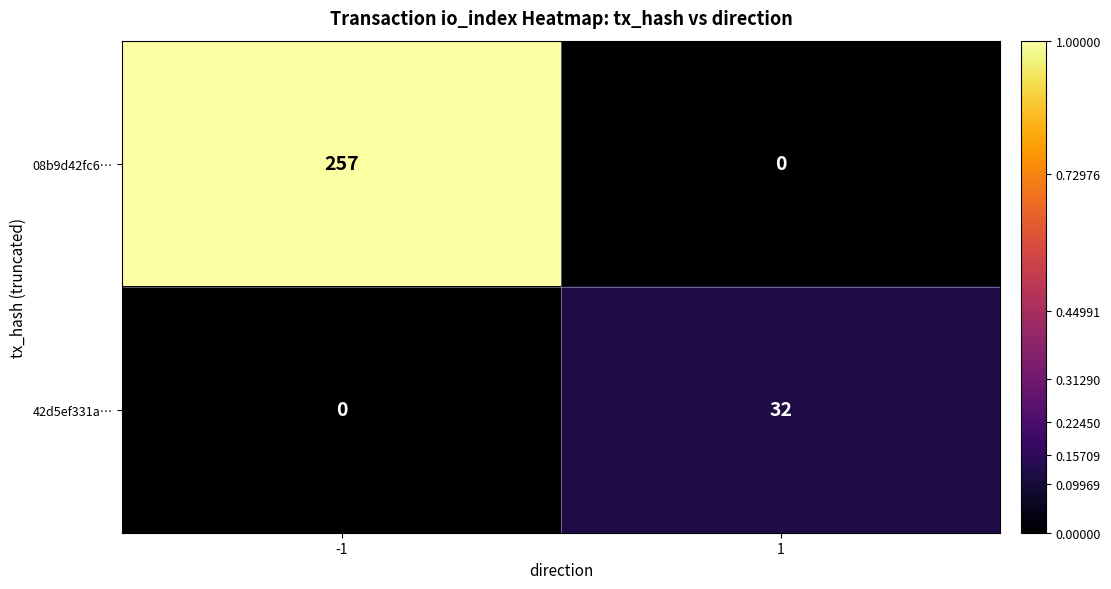

How many distinct data groups are displayed?

2